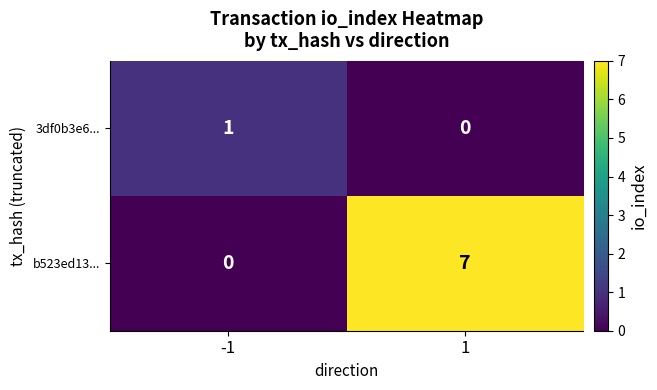

Which series has the largest total across all categories?

b523ed13...